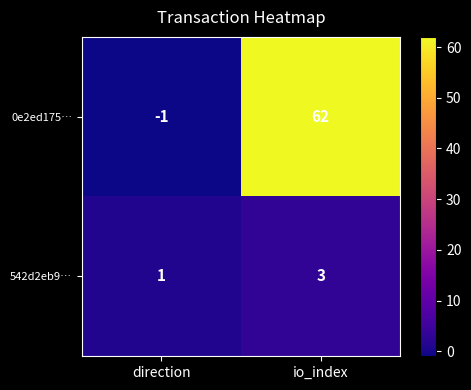

What is the difference between the highest and lowest values at io_index?

59